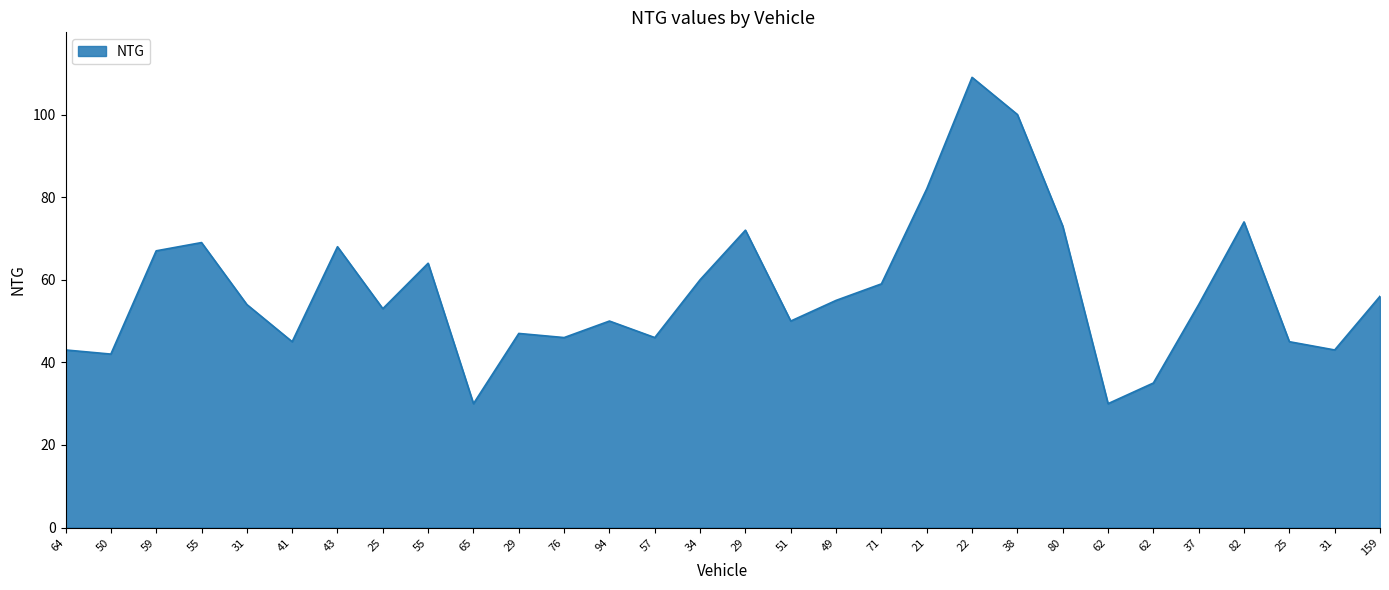

Approximately how many times larger is the value at 38 compared to 62?

3.3